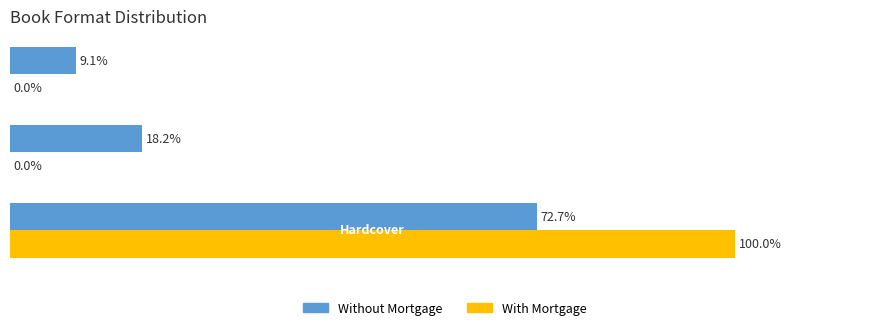

What are all the series names shown in the legend?

Without Mortgage, With Mortgage